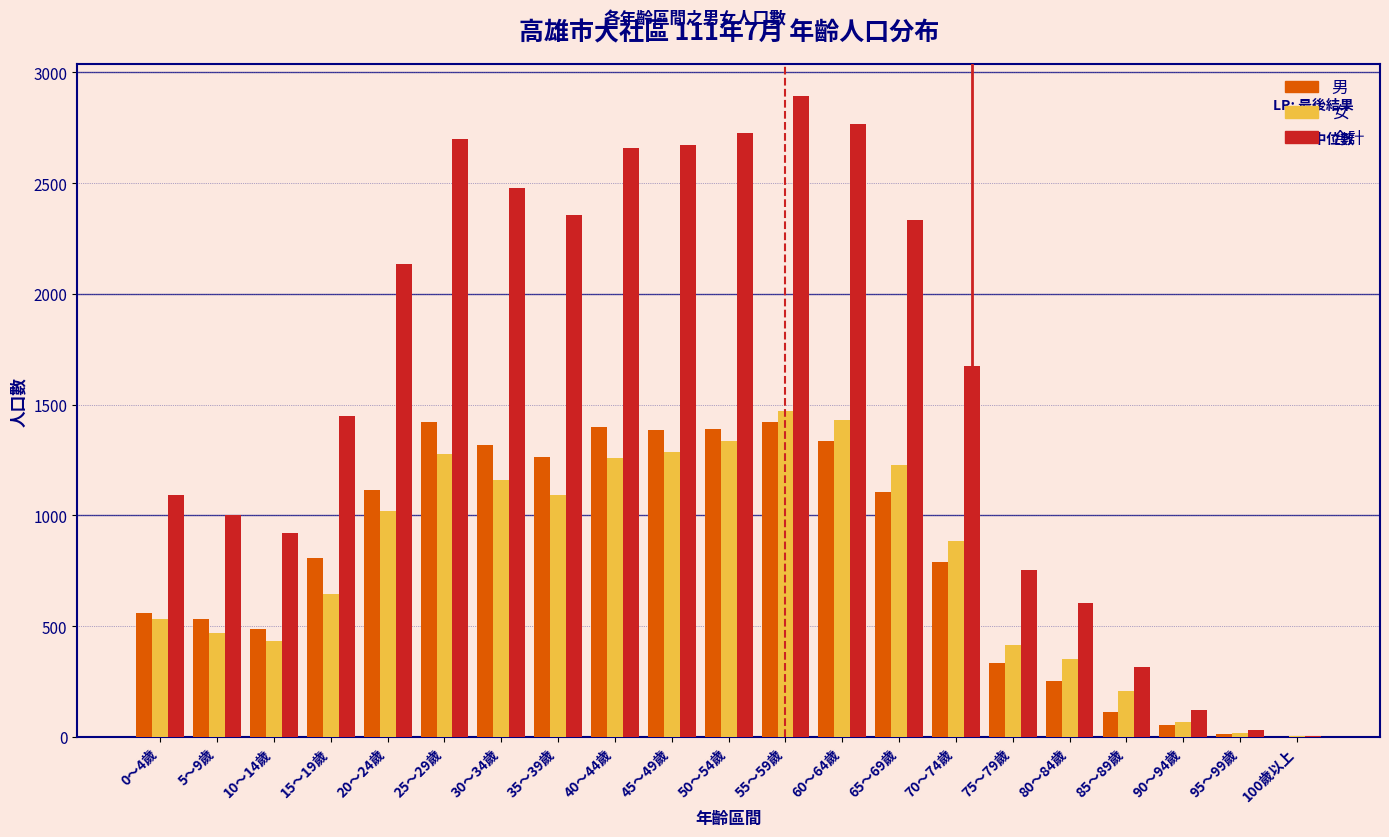

Between 0～4歲 and 100歲以上, which series saw the biggest shift?

合計